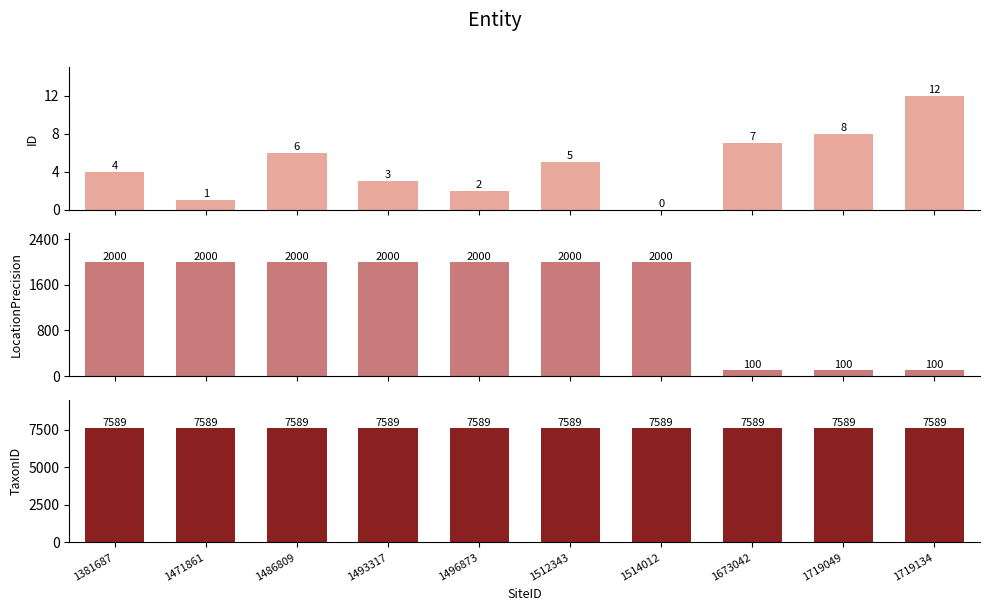

Reading right to left, extract all data points from this chart.

ID: 12	8	7	0	5	2	3	6	1	4
LocationPrecision: 100	100	100	2000	2000	2000	2000	2000	2000	2000
TaxonID: 7589	7589	7589	7589	7589	7589	7589	7589	7589	7589